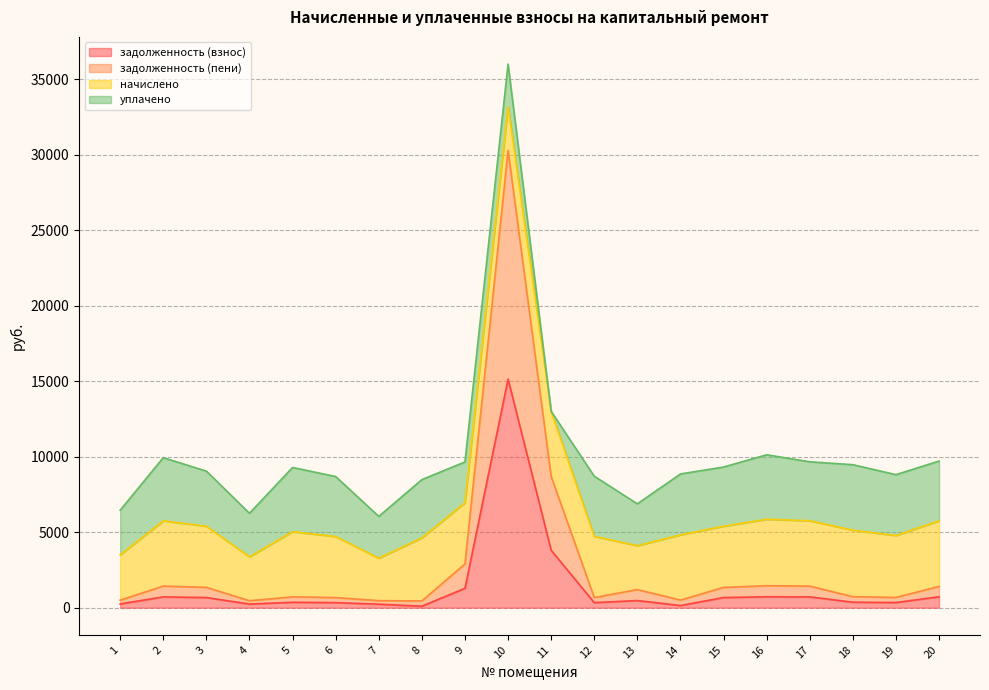

At which category is the sum across all series the highest?

10